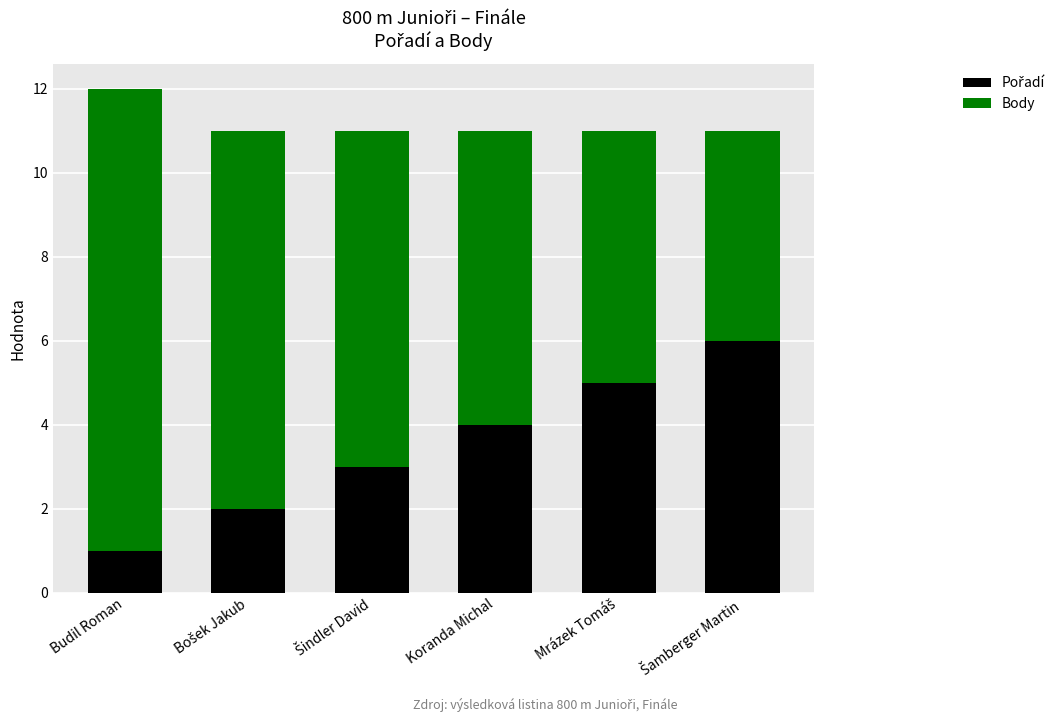

At which category is the sum across all series the highest?

Budil Roman